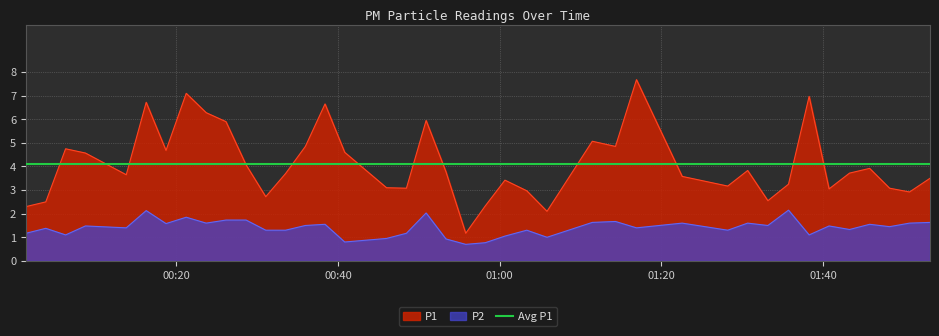

List the series in order of their peak value, lowest first.

P2, P1